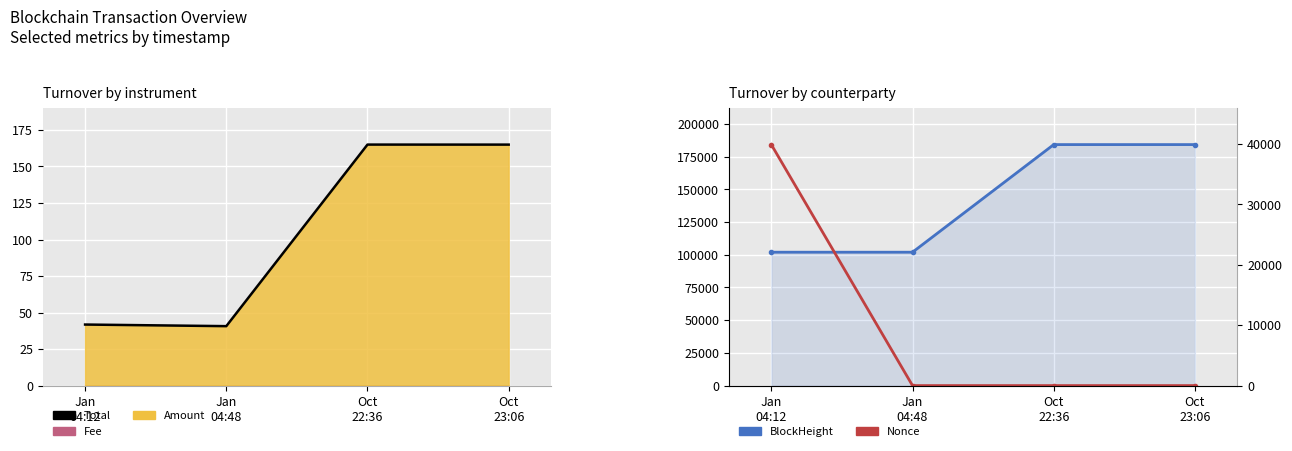

What is the approximate value of Total at Oct
23:06?

165.0